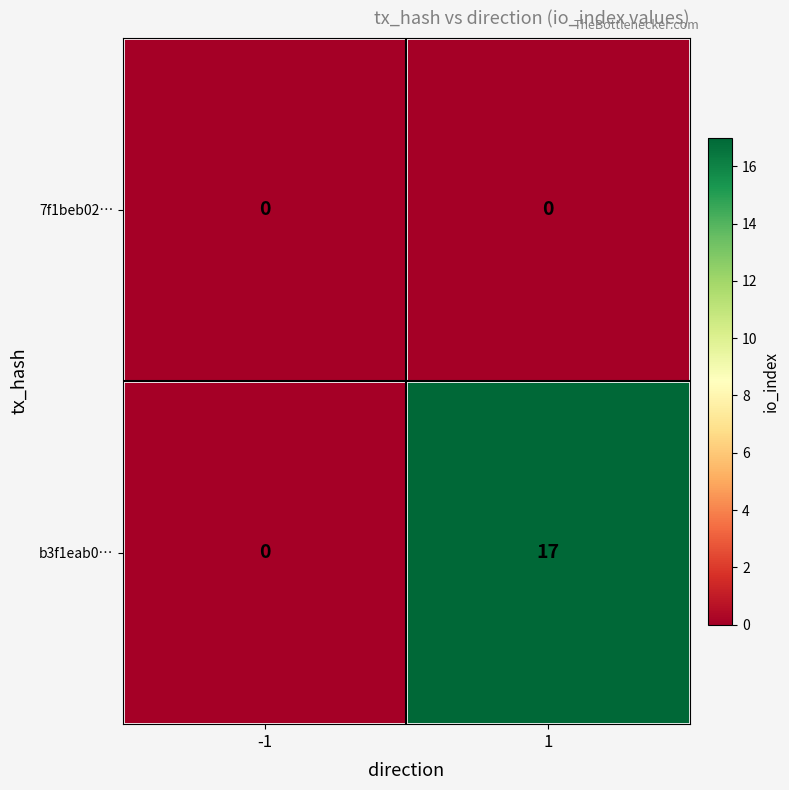

Reading left to right, extract all data points from this chart.

7f1beb02…: 0	0
b3f1eab0…: 0	17